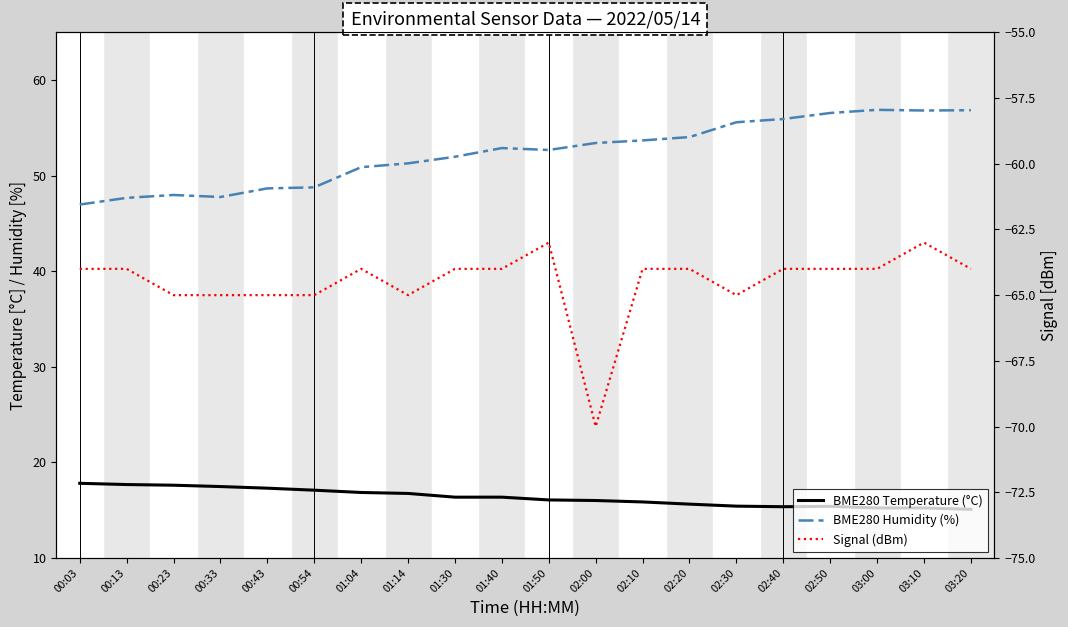

Which category has the lowest value in the BME280 Humidity (%) series?

00:03